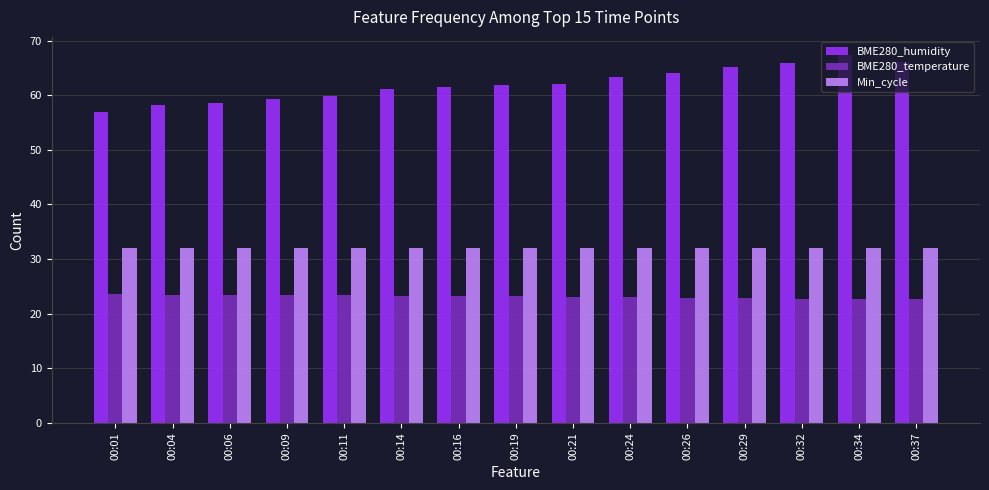

Is the value of BME280_temperature at 00:16 greater than the value of Min_cycle at 00:29?

No